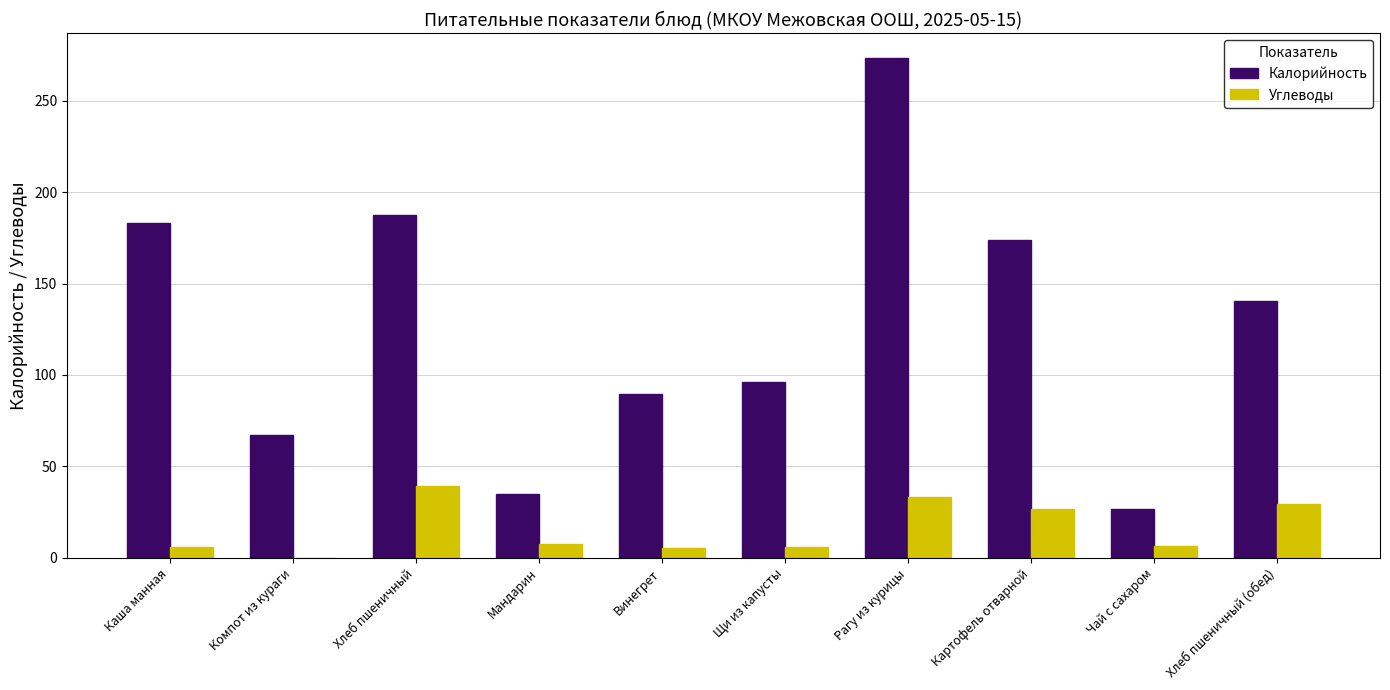

Which label corresponds to the largest value in the chart?

Рагу из курицы